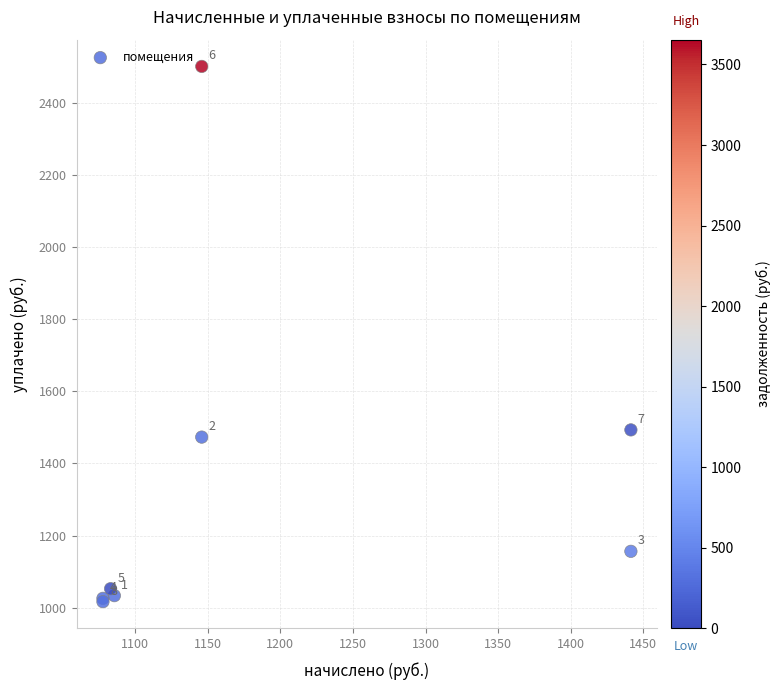

What Y value in the scatter plot is closest to 1758?

1493.0